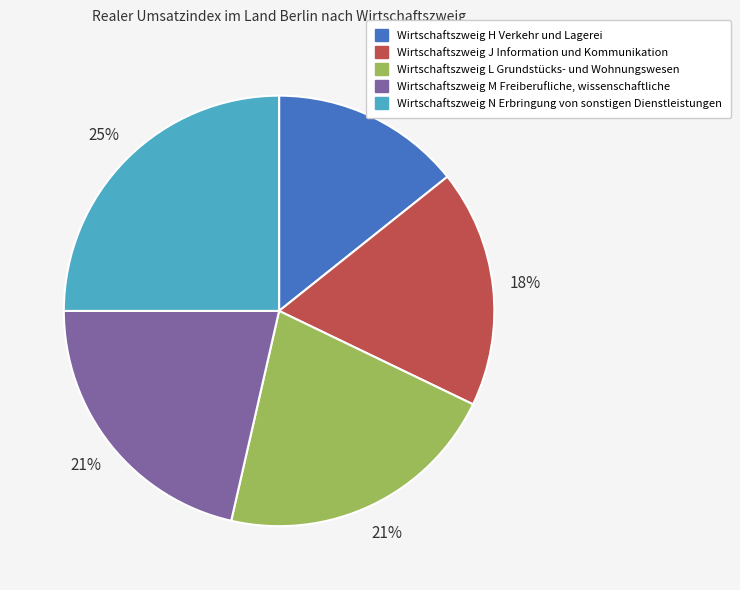

Combined, do Wirtschaftszweig H Verkehr und Lagerei and Wirtschaftszweig M Freiberufliche, wissenschaftliche account for over 50%?

No